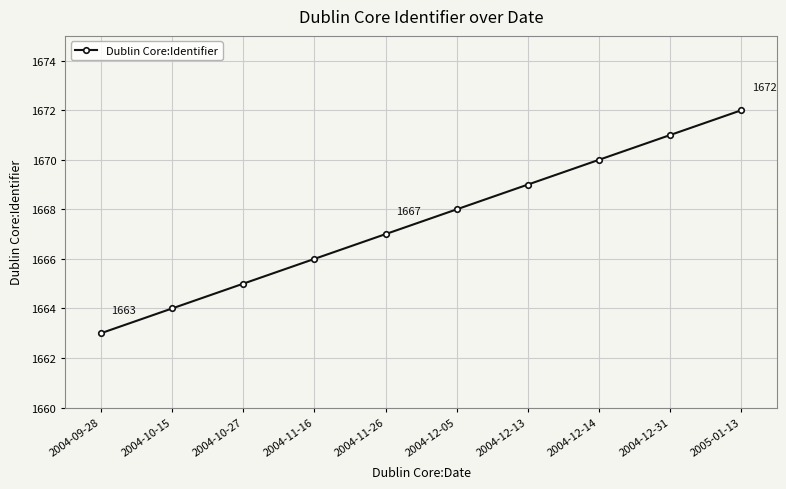

What is the difference between the maximum and minimum values?

9